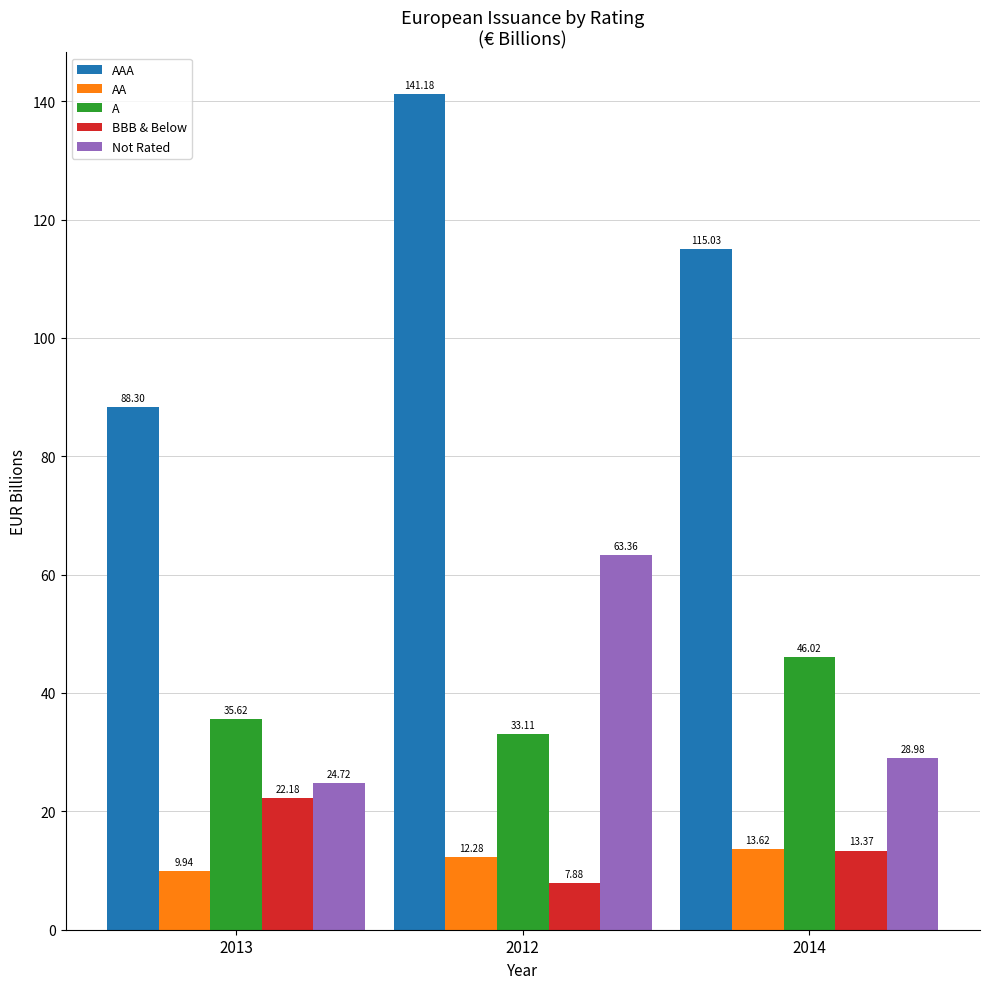

Which series changed the most between 2013 and 2014?

AAA